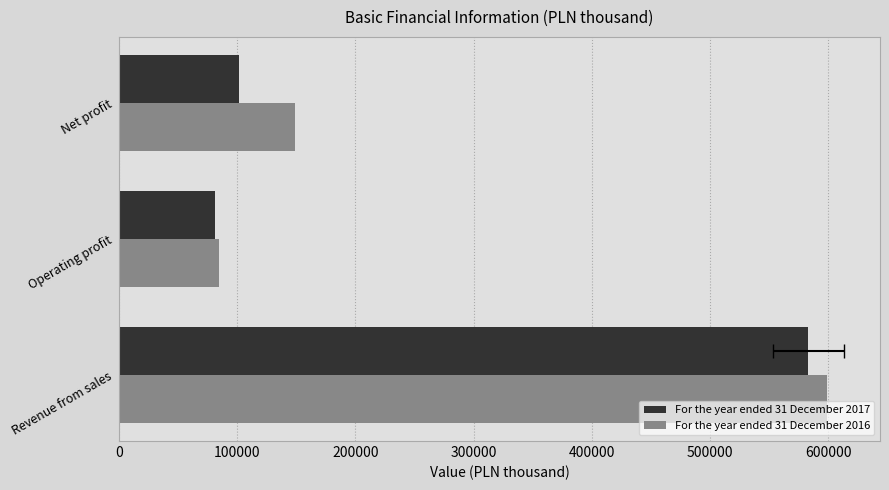

How many values in the For the year ended 31 December 2017 series exceed 101339?

1